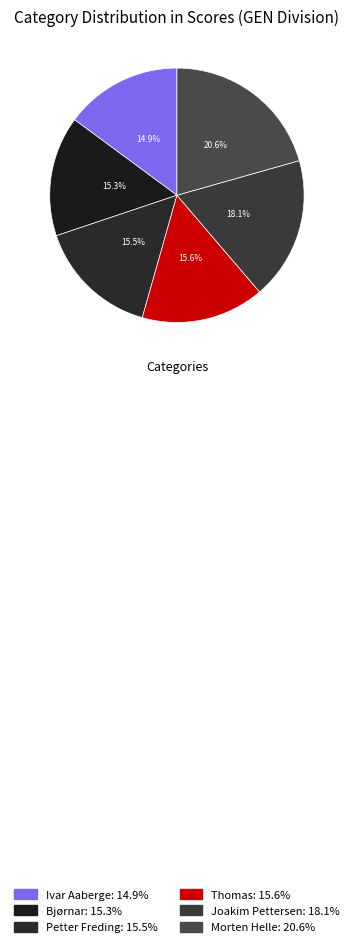

How many segments does this pie chart have?

6